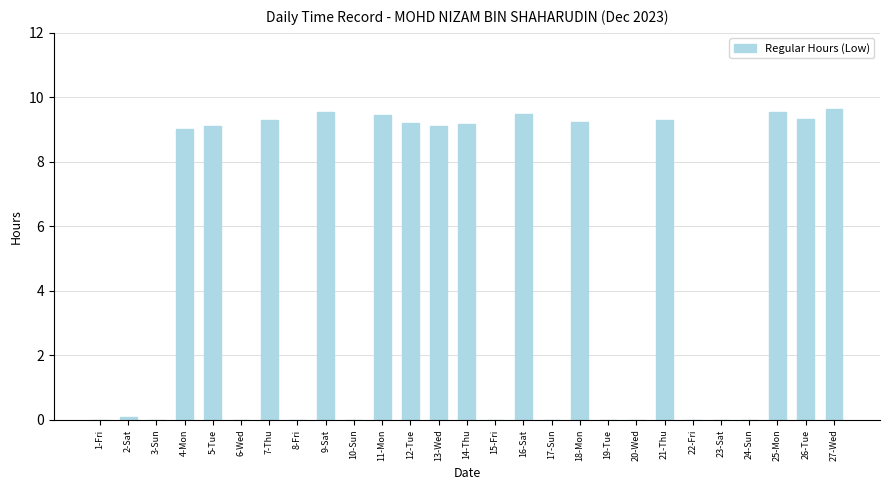

How many distinct data groups are displayed?

1